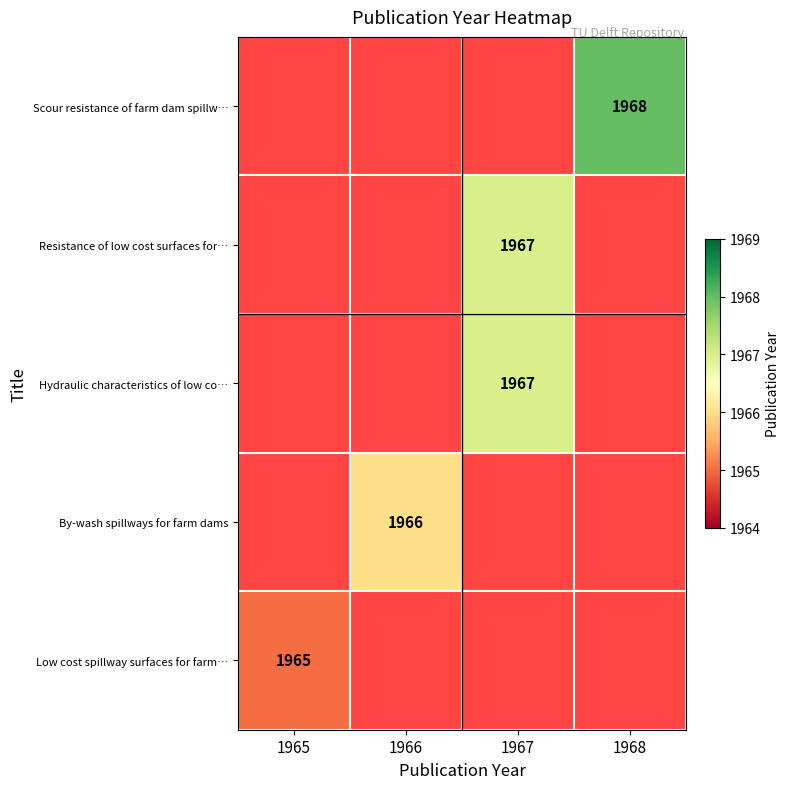

True or false: Resistance of low cost surfaces for… has a value of 1967 at 1967.

True